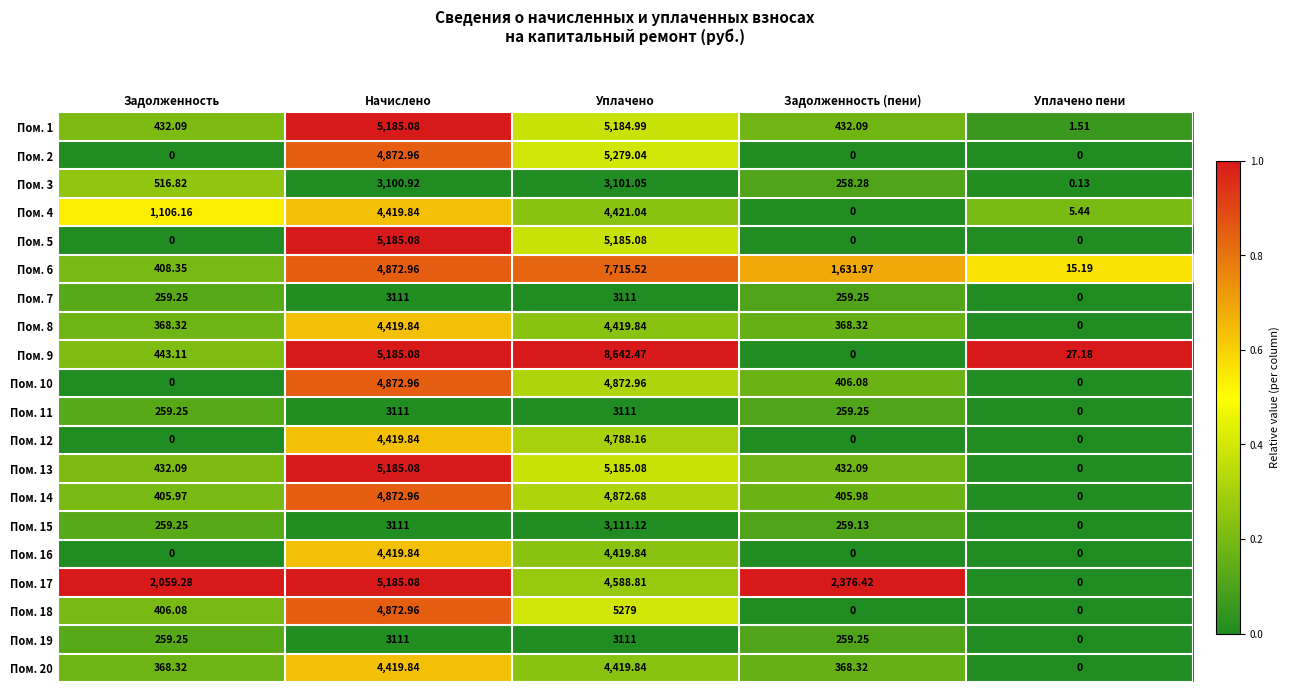

At which label does Пом. 9 reach its minimum?

Задолженность (пени)